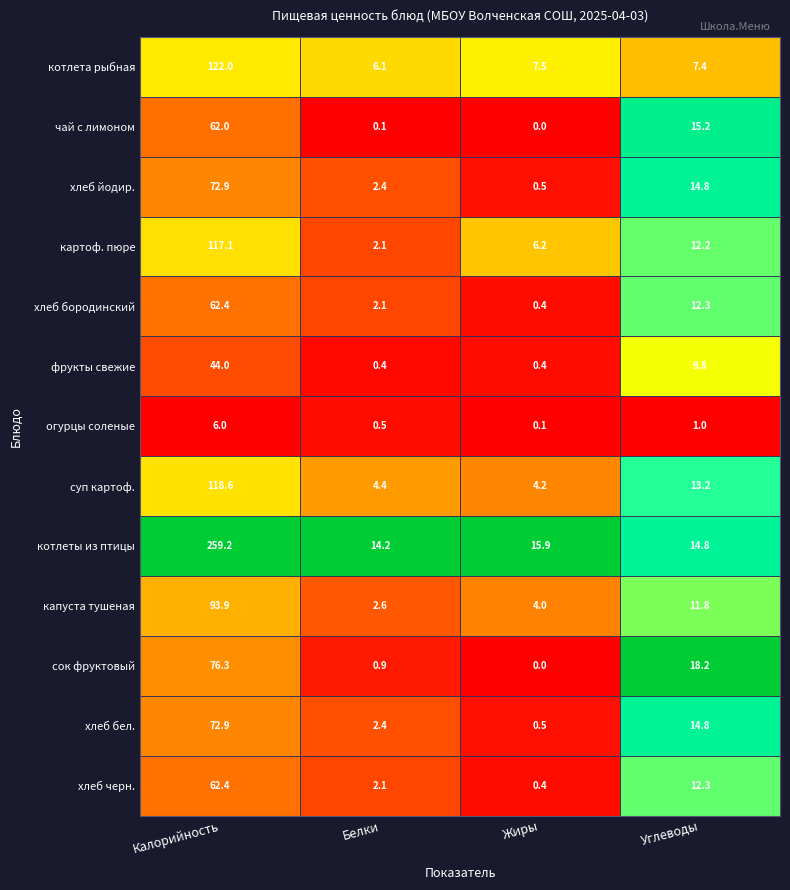

The value of котлета рыбная at Углеводы is 2.5. True or false?

False